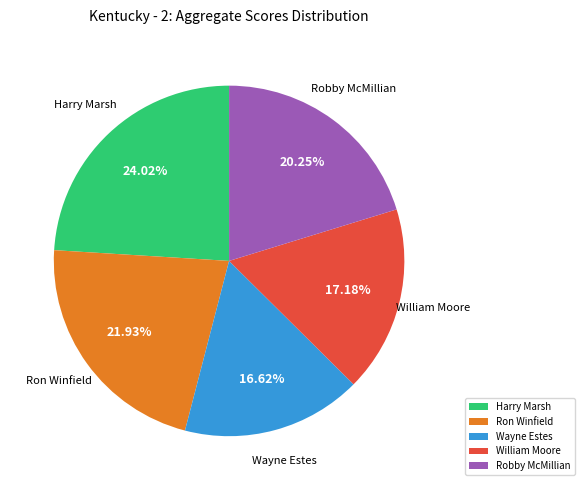

Rank the categories by value from lowest to highest.

Wayne Estes, William Moore, Robby McMillian, Ron Winfield, Harry Marsh